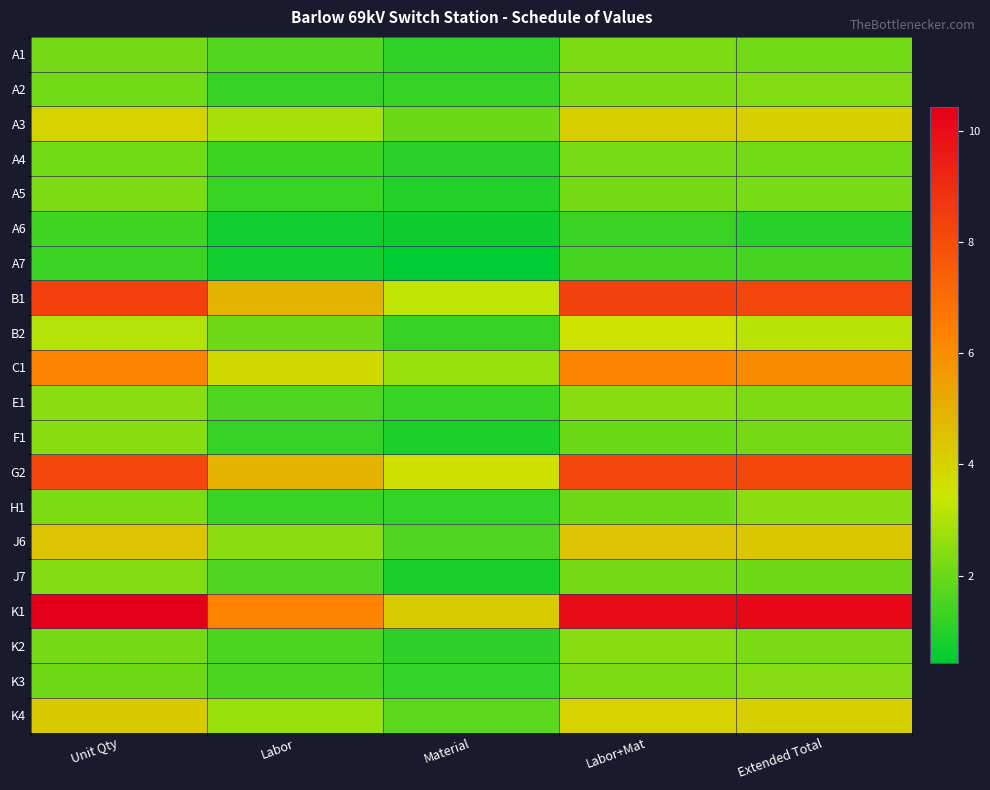

Between Unit Qty and Material, which series saw the biggest shift?

K1